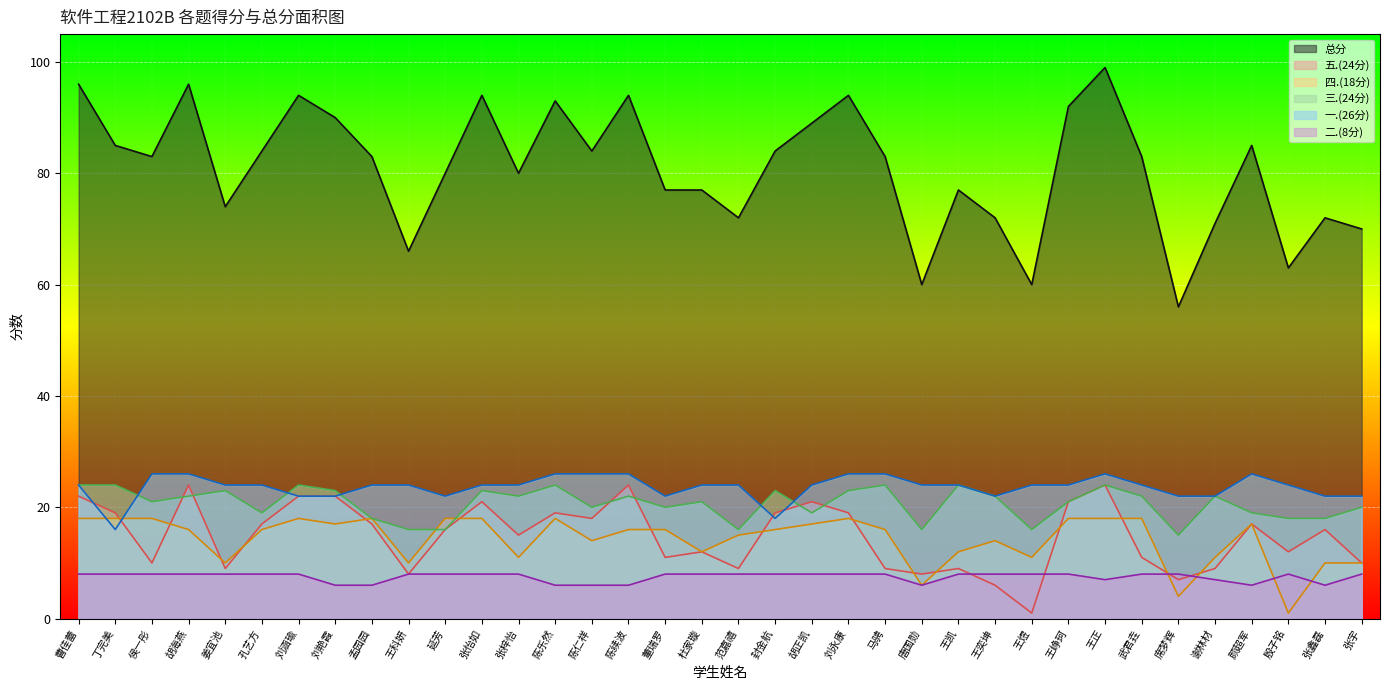

How many values in the 四.(18分) series exceed 16?

15